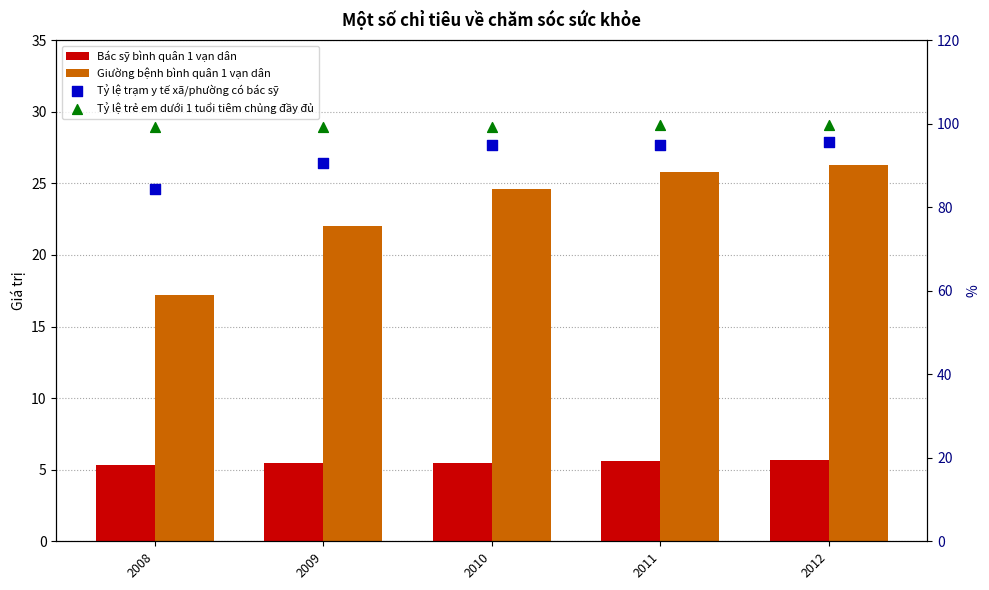

At which category is the sum across all series the highest?

2012